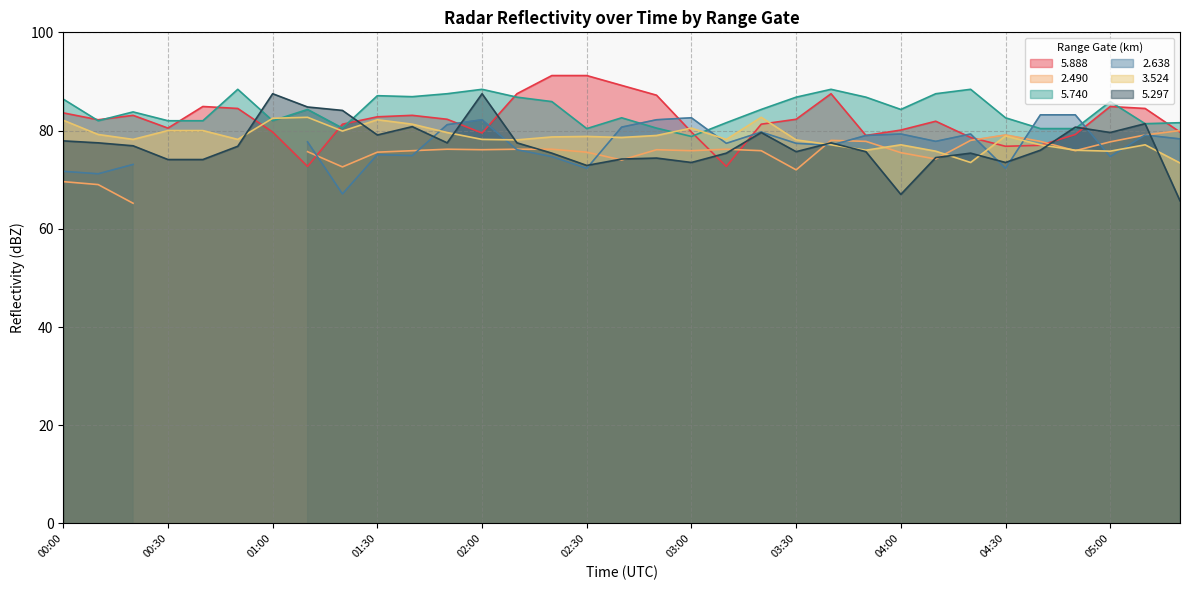

At which category does the chart reach its peak across all series?

02:20